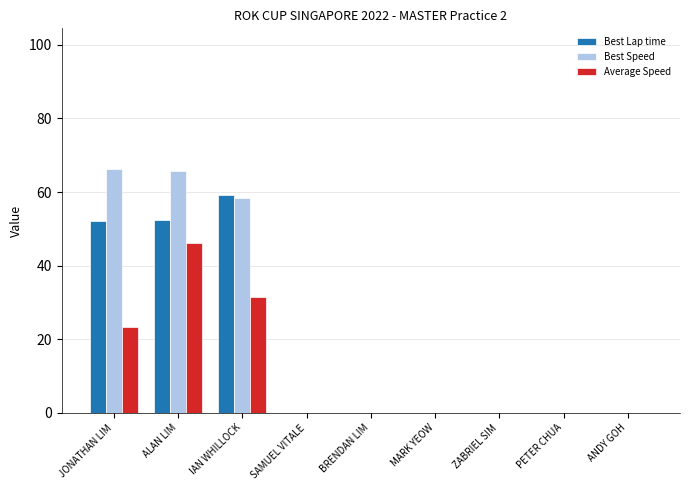

Is it true that Average Speed equals -31.8 at SAMUEL VITALE?

False